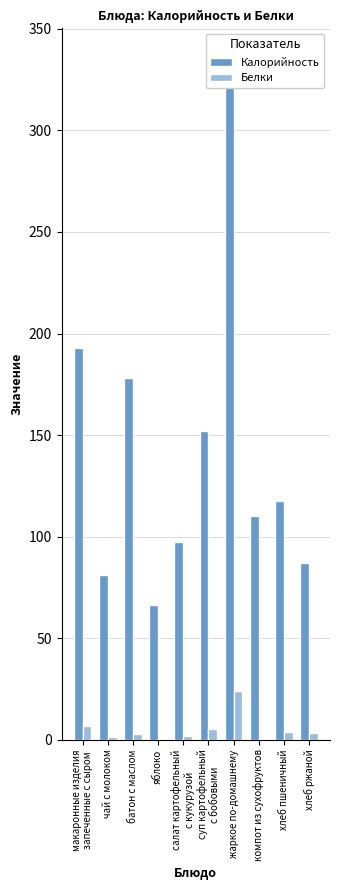

How many data points in Калорийность are less than 117?

5